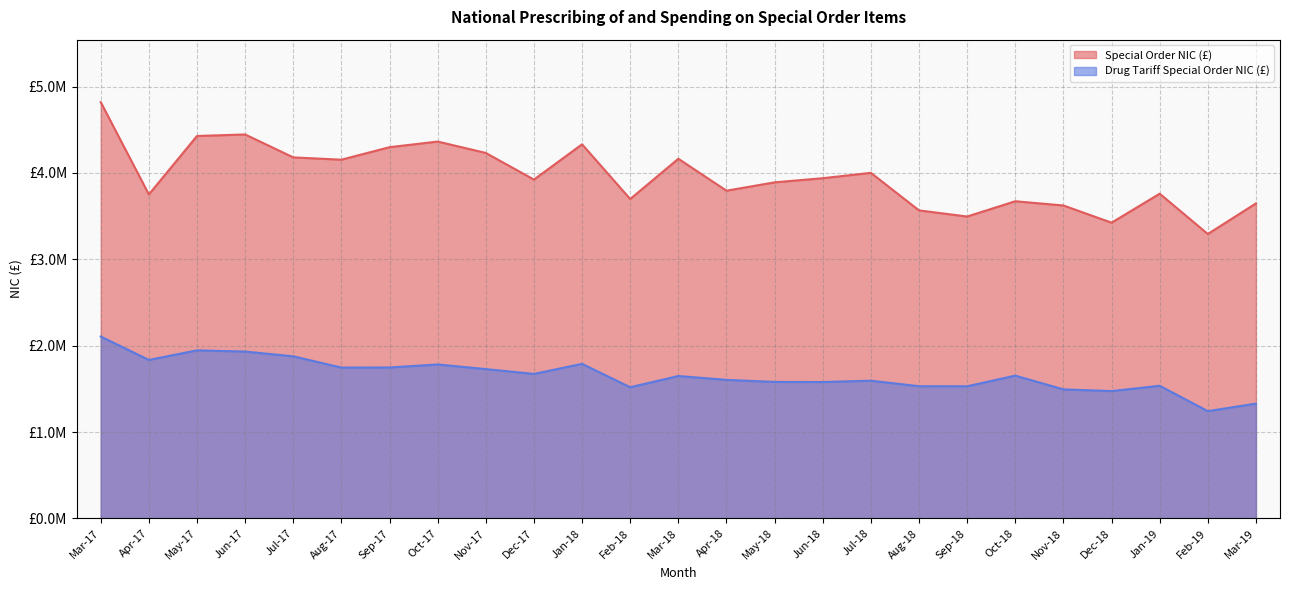

At which category does the chart reach its minimum across all series?

Feb-19